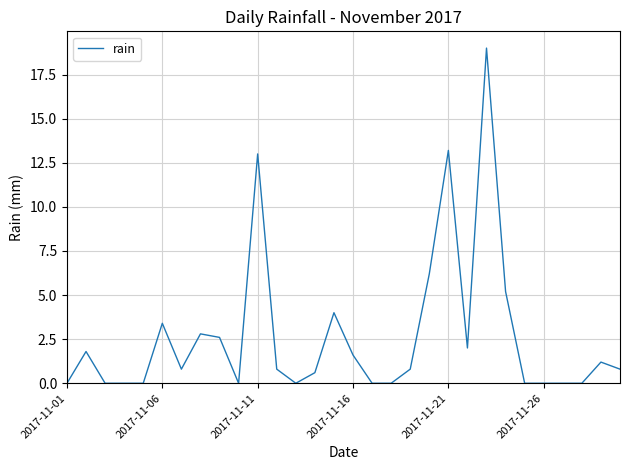

What is the greatest value displayed?

19.0